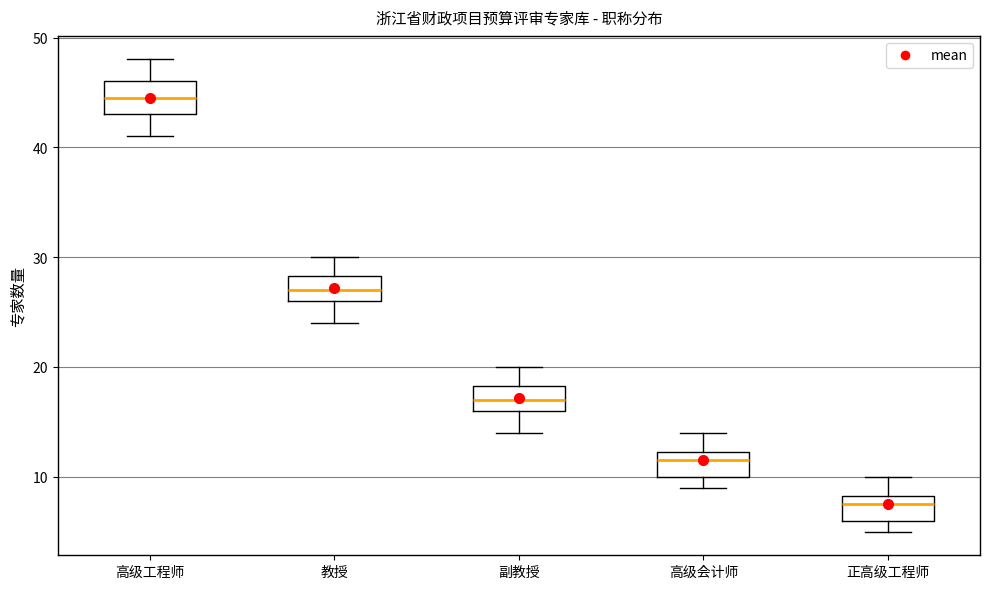

Reading left to right, transcribe this box plot: for each box, give where its median line is, the range the box spans, and where its two whiskers end, as read against the y-axis. The values are not printed on the chart, so give them approximately, as read against the axis.

高级工程师: median 45, box 43 to 46, whiskers 41 to 48
教授: median 27, box 26 to 28, whiskers 24 to 30
副教授: median 17, box 16 to 18, whiskers 14 to 20
高级会计师: median 12 (just below the box's upper edge), box 10 to 12, whiskers 9 to 14
正高级工程师: median 8 (just below the box's upper edge), box 6 to 8, whiskers 5 to 10